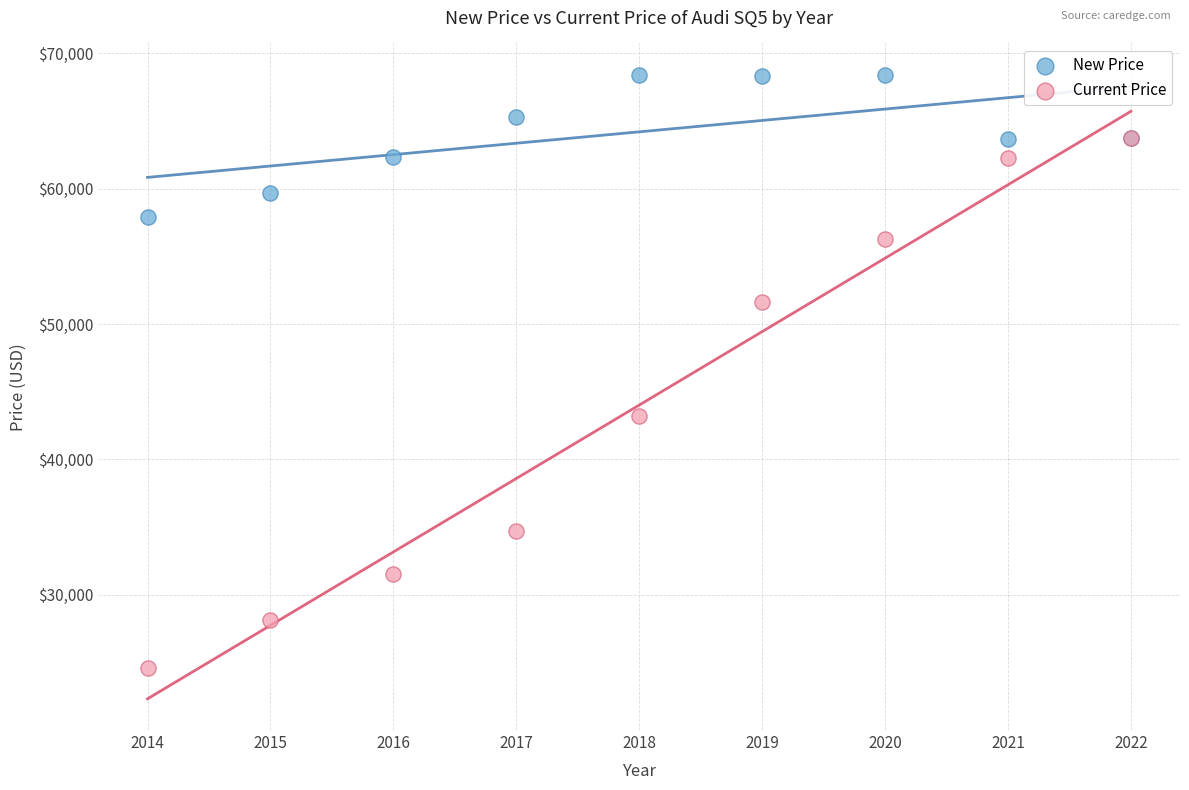

In the Current Price series, what Y value is closest to 44164?

43186